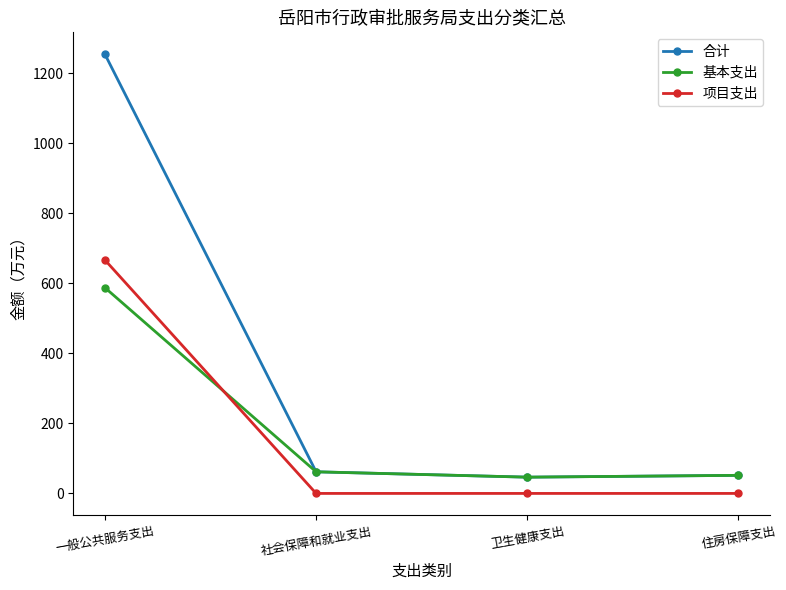

At which category does 合计 reach its first local valley?

卫生健康支出